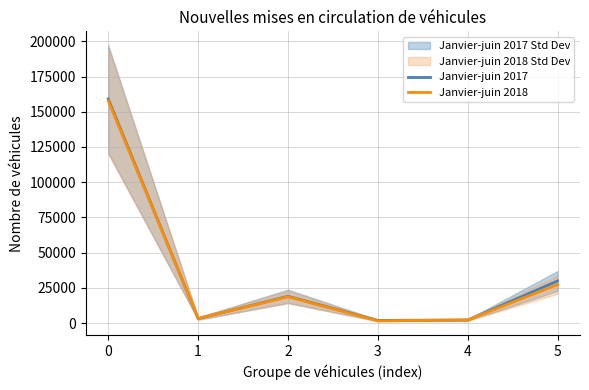

Which series changed the most between 1 and 4?

Janvier-juin 2018